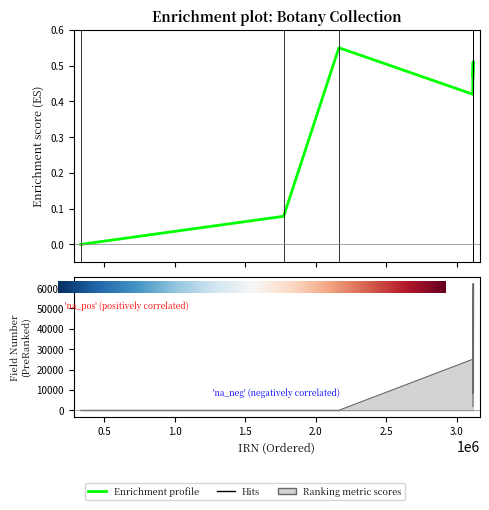

Rank the categories by Catalog Number value from highest to lowest.

2164316, 3116294, 3115100, 3113339, 3113070, 1772665, 333299